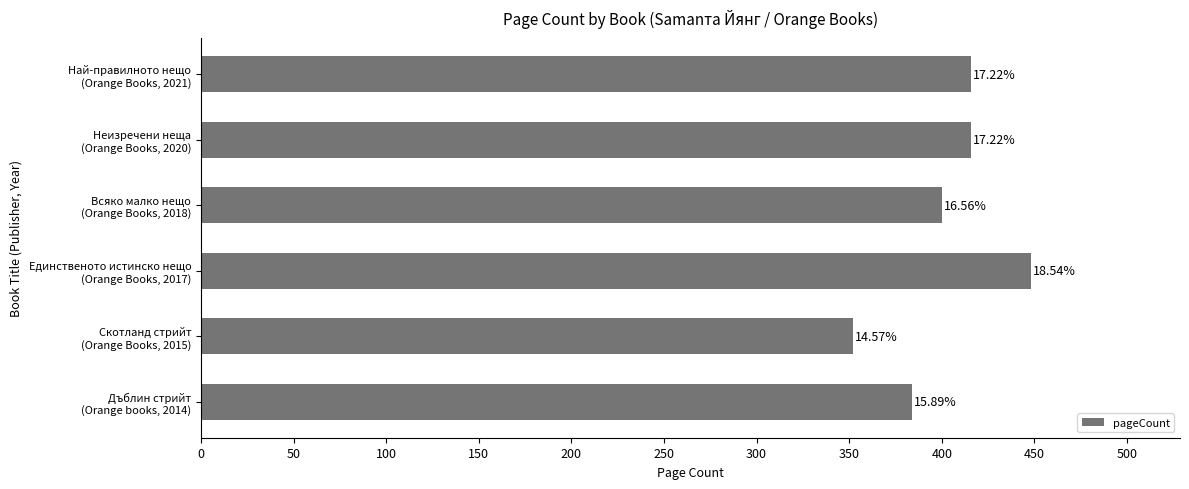

How many values are between 384 and 416?

4